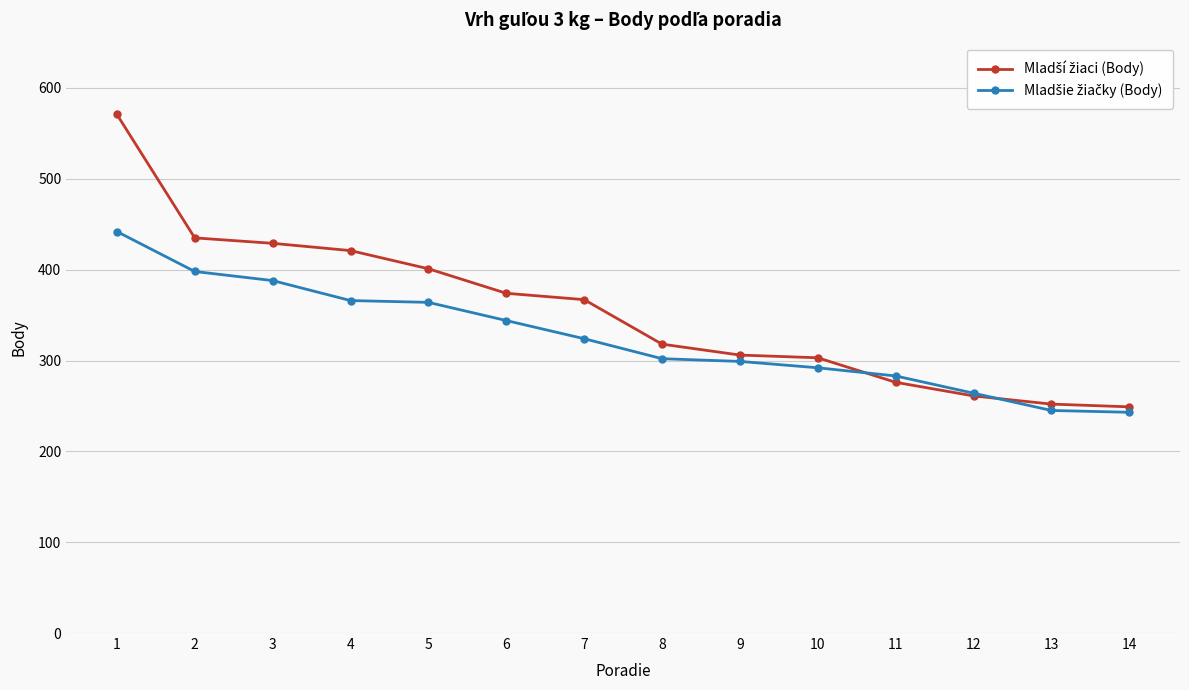

What is the total value across all series at 12?

525